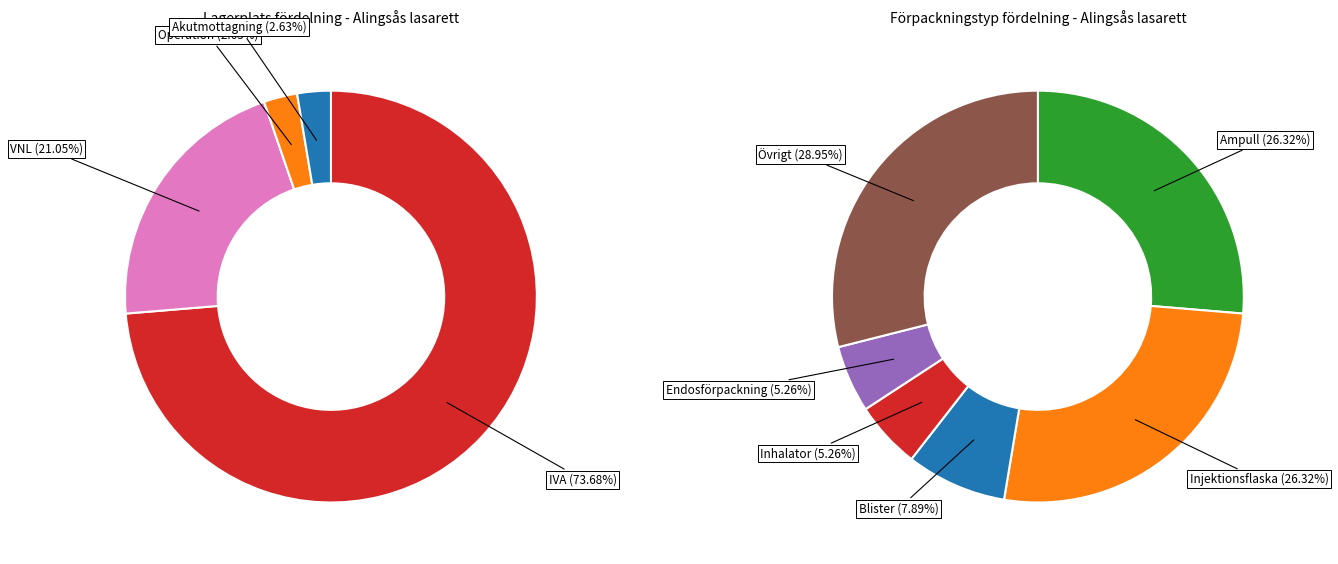

Which category has the biggest portion of the pie?

IVA